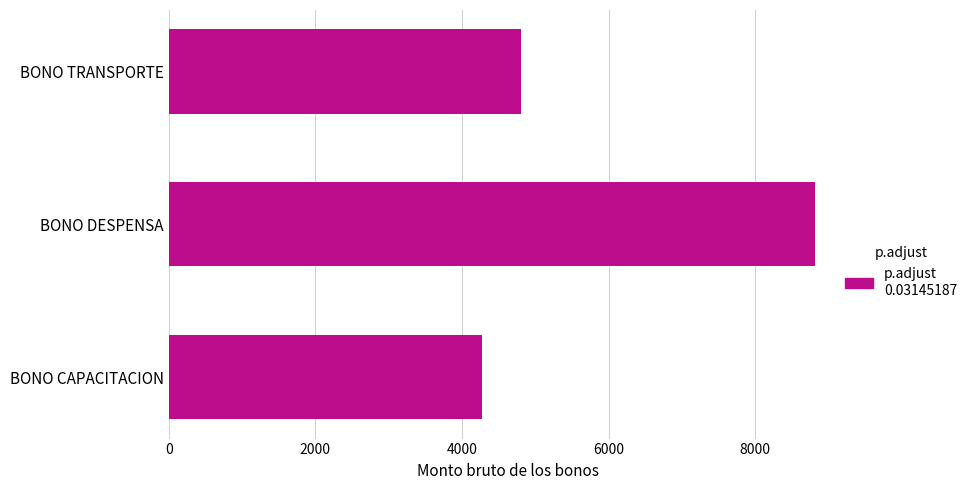

What is the sum of all values?

17899